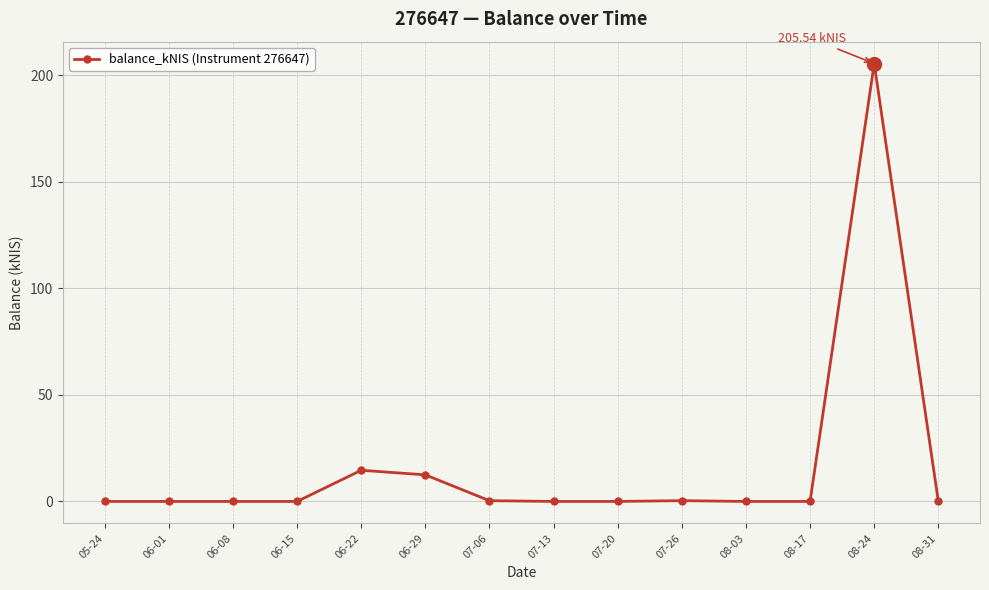

What position from the right is 07-13?

7